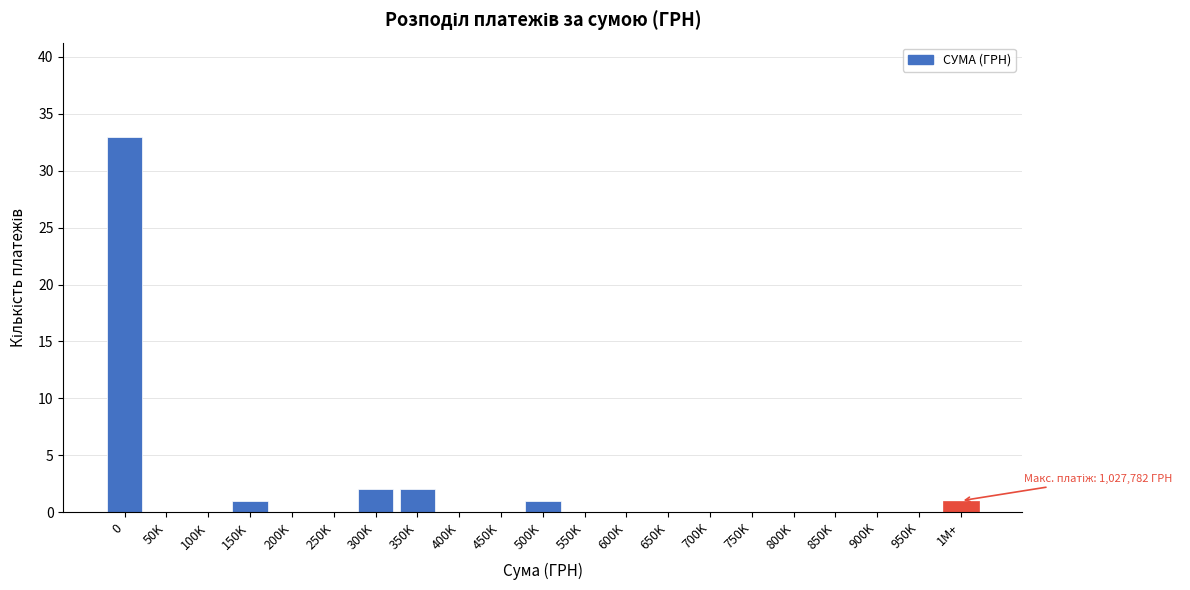

Reading left to right, what are all the values shown in this chart?

0=33	50K=0	100K=0	150K=1	200K=0	250K=0	300K=2	350K=2	400K=0	450K=0	500K=1	550K=0	600K=0	650K=0	700K=0	750K=0	800K=0	850K=0	900K=0	950K=0	1M+=1